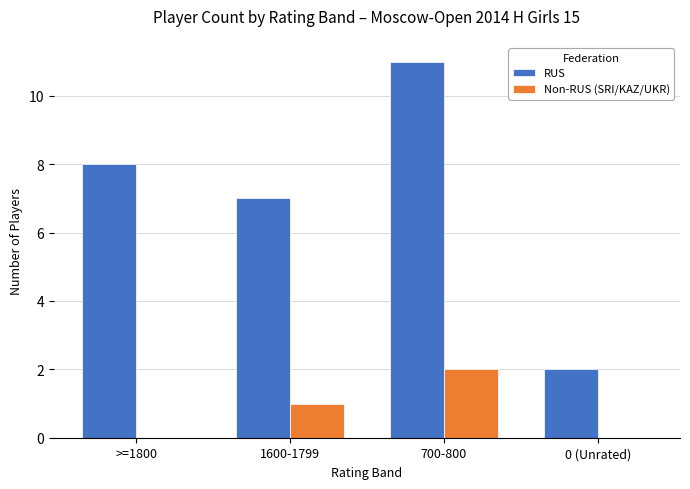

How many categories are shown in the chart?

4